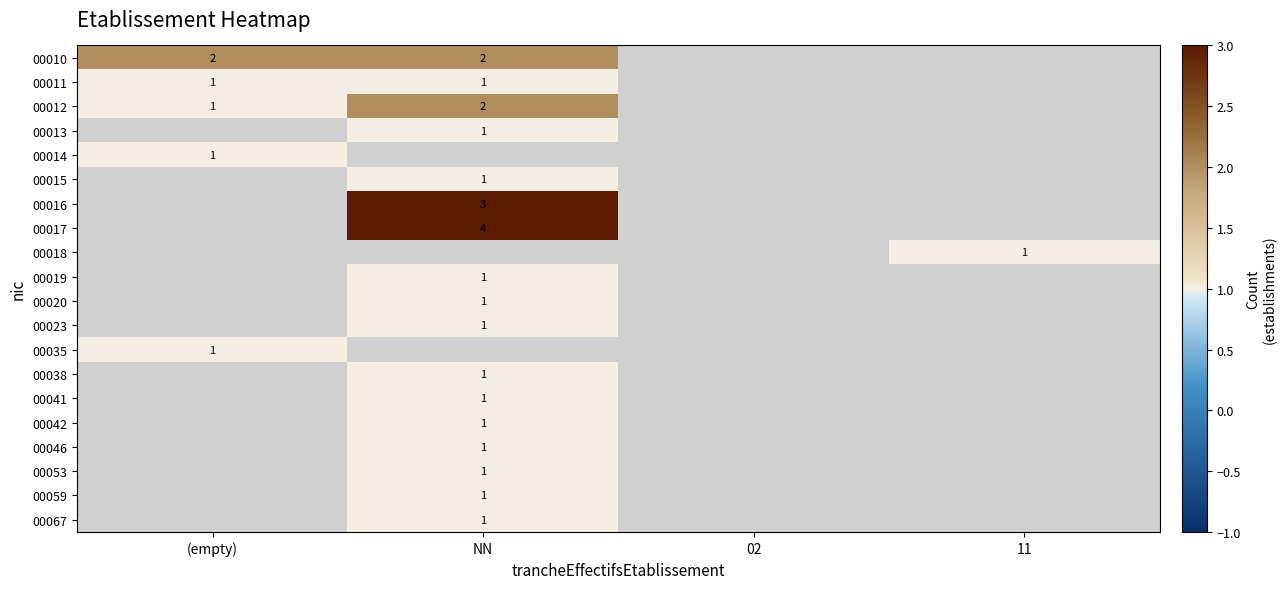

Is it true that 00020 equals 2 at NN?

False